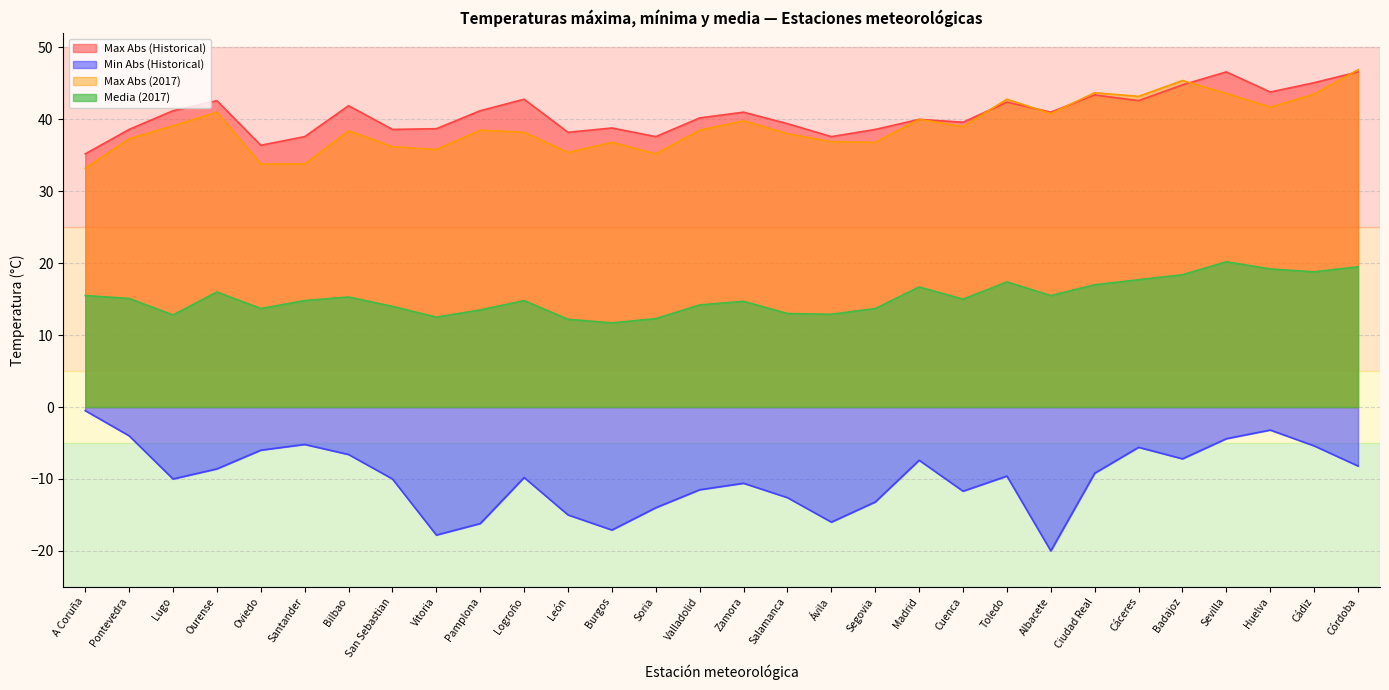

Between Burgos and Soria, which series saw the biggest shift?

Min Abs (Historical)